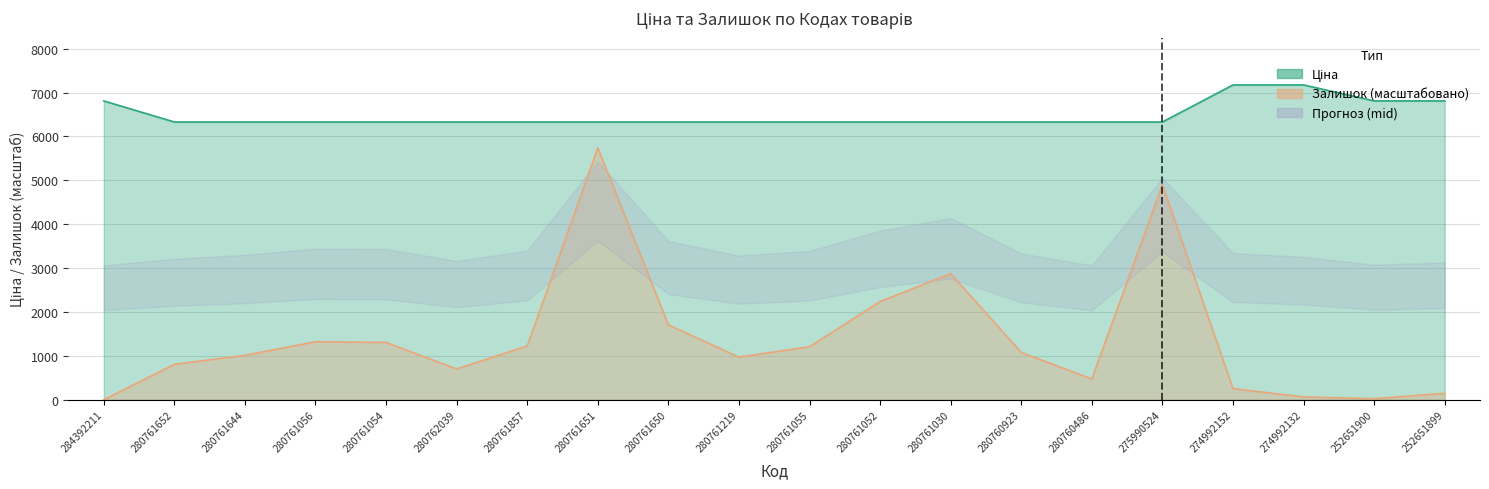

What is the sum of the Ціна values at 275990524 and 274992152?

13502.2